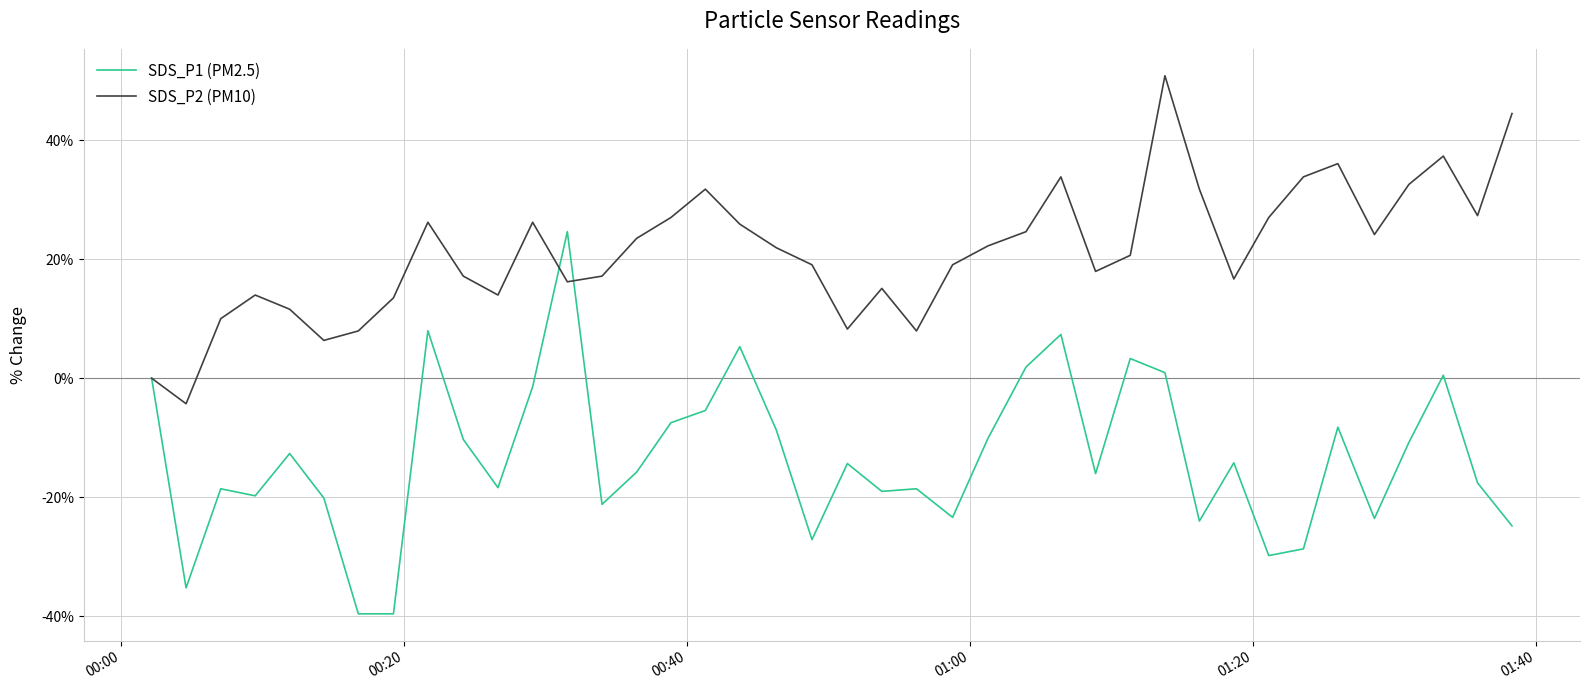

What is the lowest value of the SDS_P1 (PM2.5) series?

-39.6